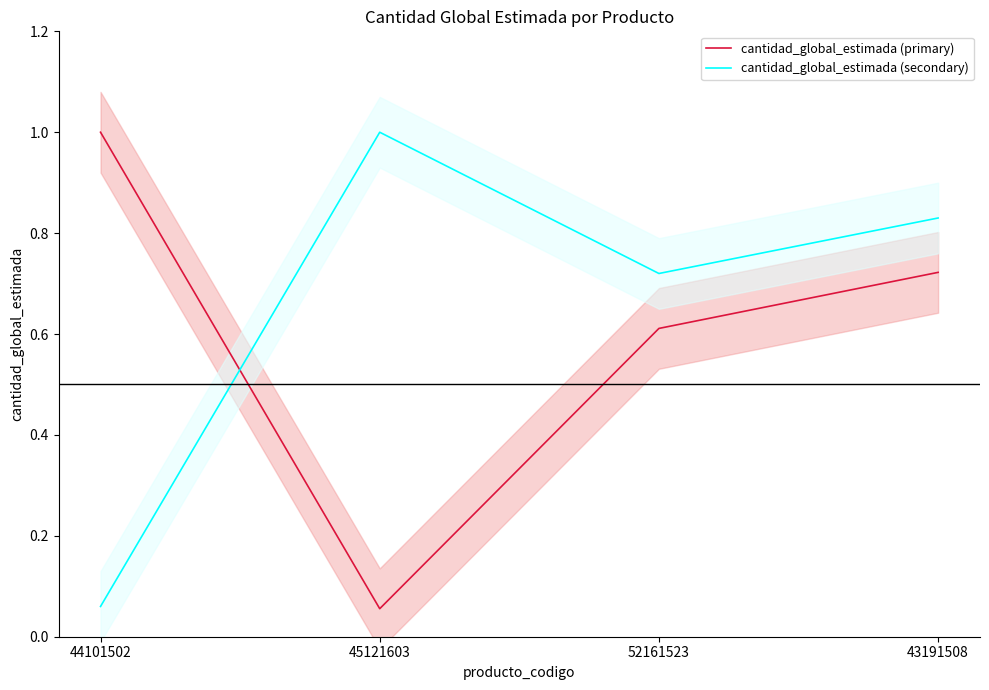

At which category does cantidad_global_estimada (secondary) reach its first local peak?

45121603